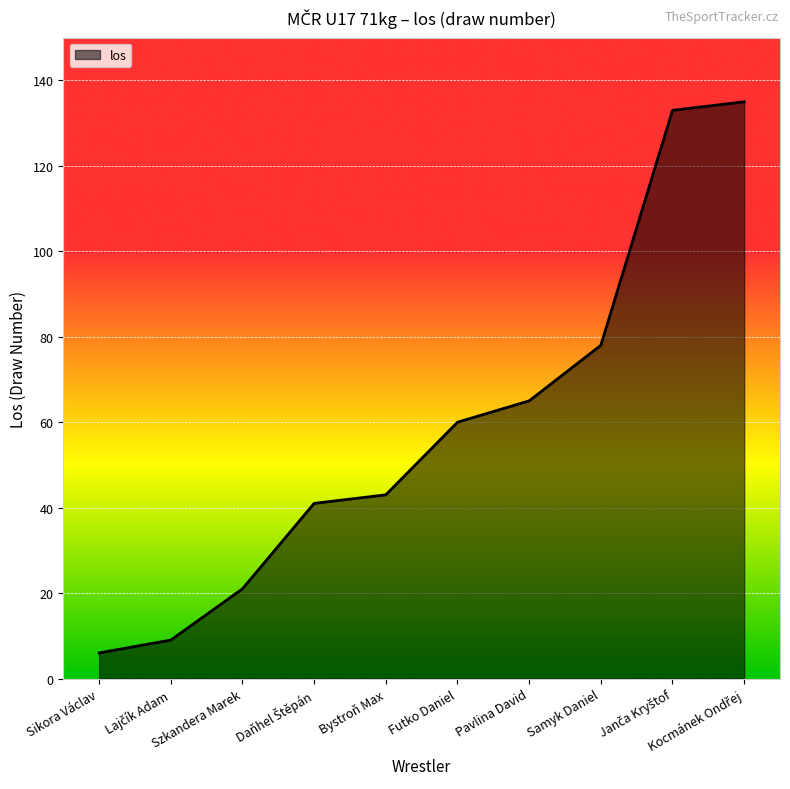

What is the maximum value shown in the chart?

135